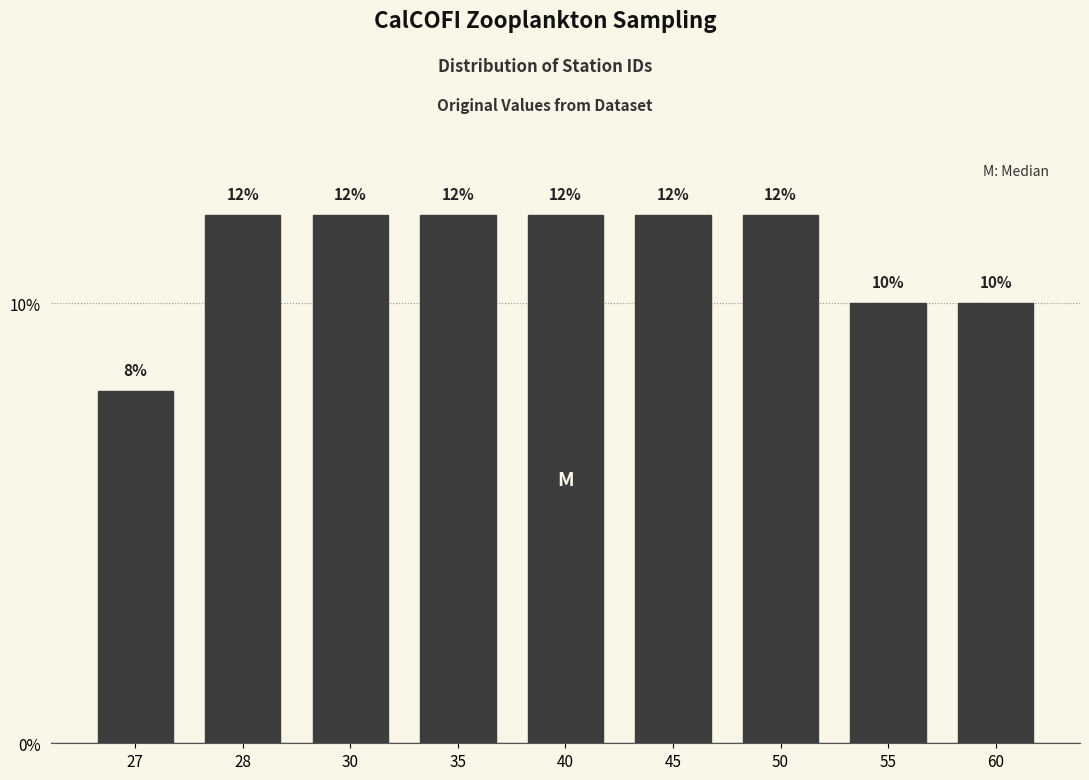

Reading left to right, transcribe all the data shown in this chart.

27=8	28=12	30=12	35=12	40=12	45=12	50=12	55=10	60=10